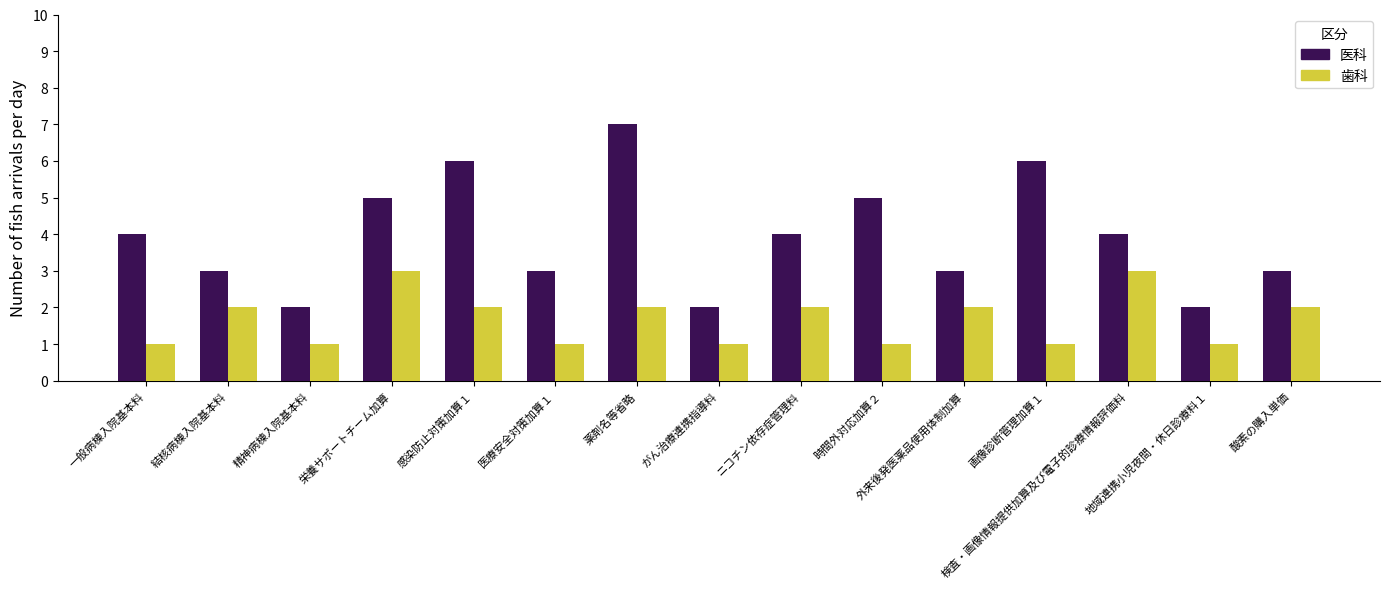

Reading left to right, list all the values displayed in this chart.

医科: 4	3	2	5	6	3	7	2	4	5	3	6	4	2	3
歯科: 1	2	1	3	2	1	2	1	2	1	2	1	3	1	2